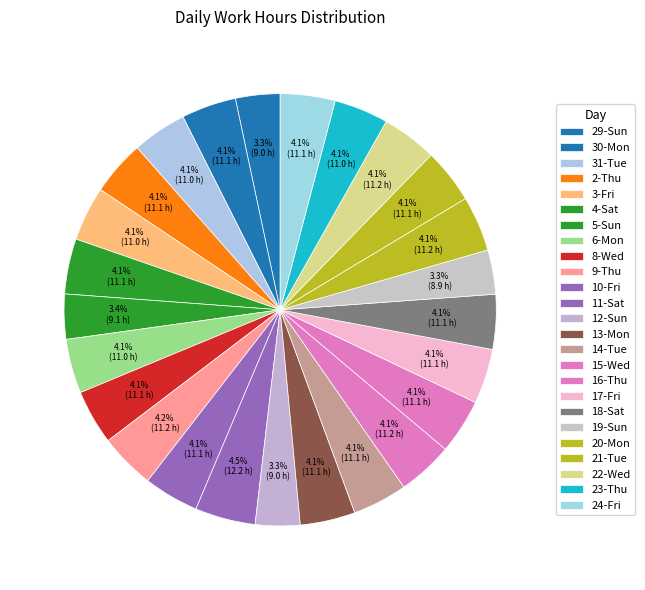

What percentage is the 8-Wed slice, to the nearest percent?

4%